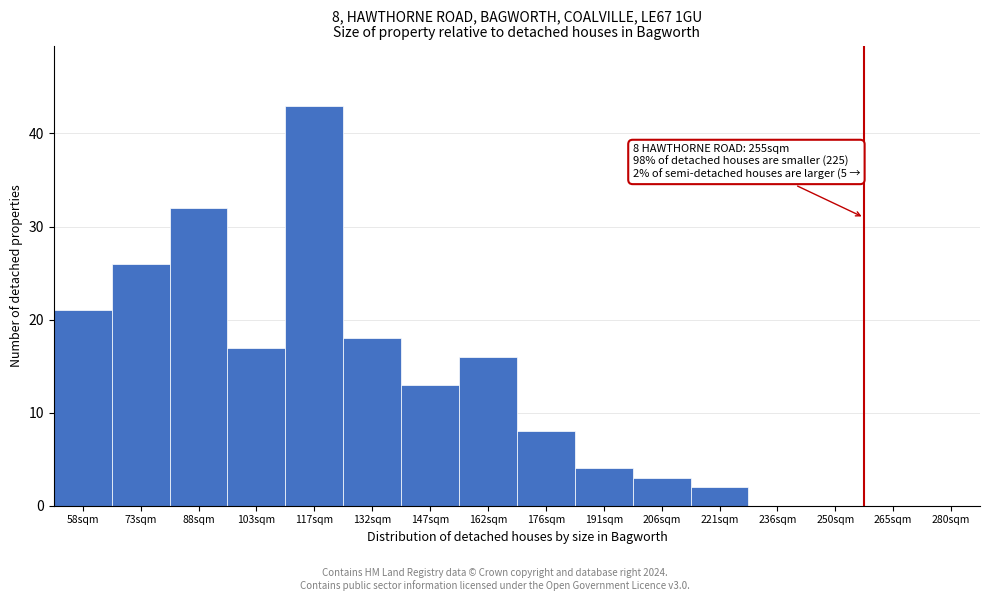

Reading left to right, list all the values displayed in this chart.

58sqm=21	73sqm=26	88sqm=32	103sqm=17	117sqm=43	132sqm=18	147sqm=13	162sqm=16	176sqm=8	191sqm=4	206sqm=3	221sqm=2	236sqm=0	250sqm=0	265sqm=0	280sqm=0